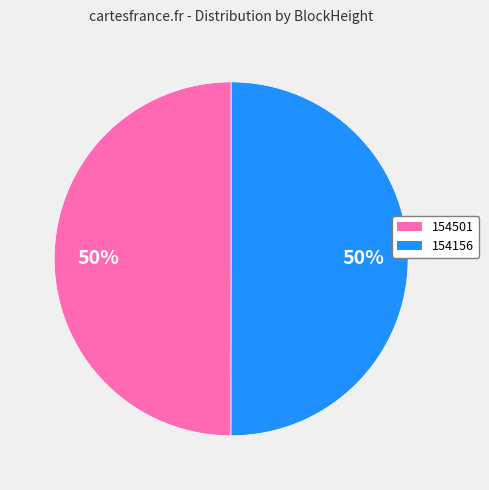

How many segments does this pie chart have?

2